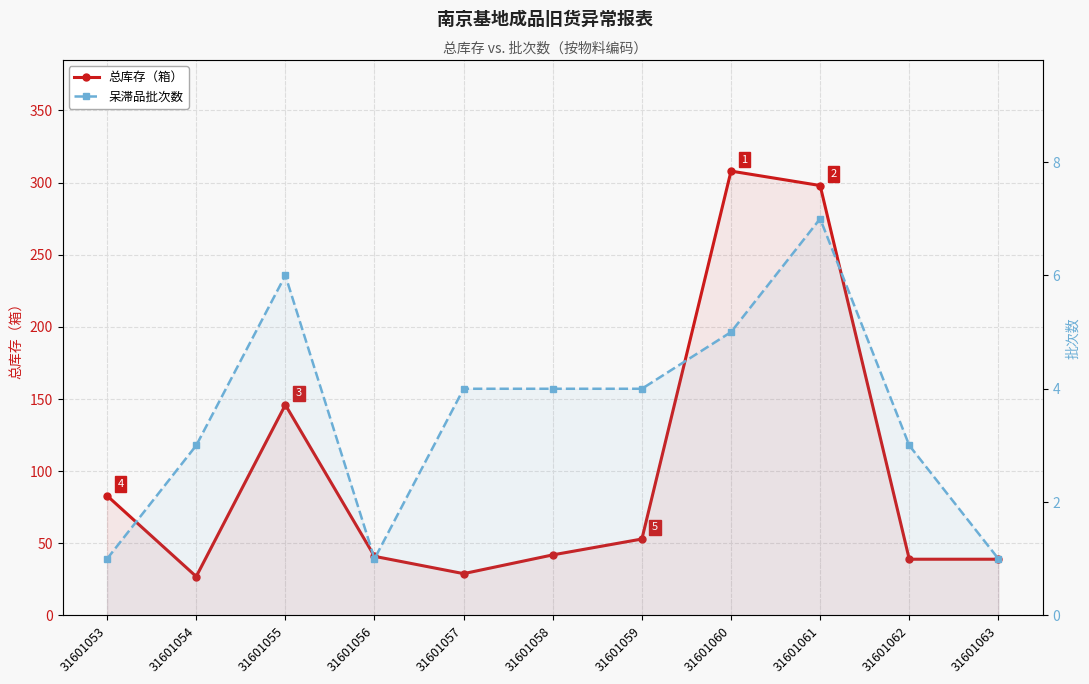

What is the difference between the maximum and minimum values in the 总库存（箱） series?

281